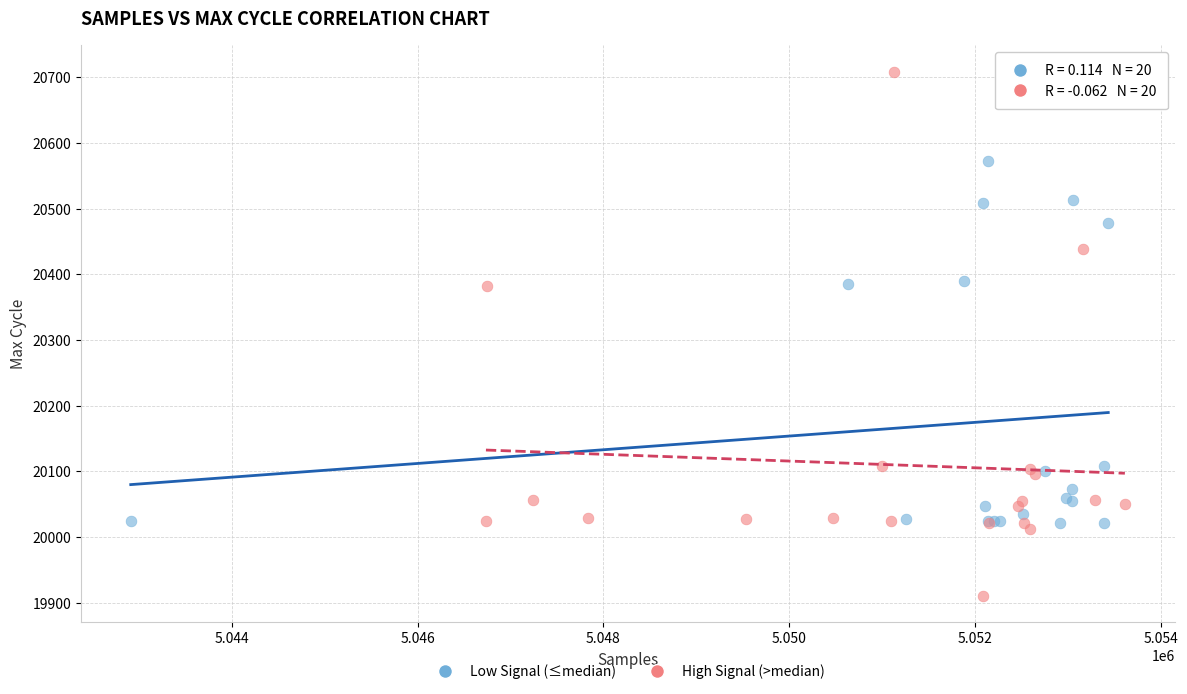

Which series reaches the maximum Y coordinate?

High Signal (>median)